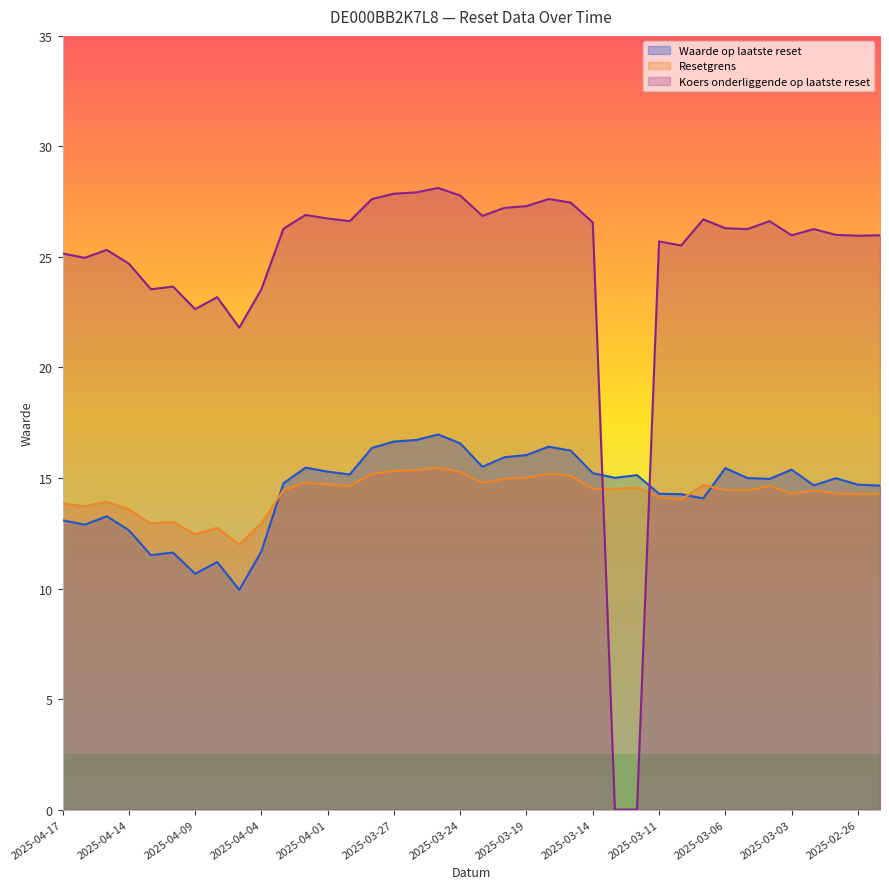

Which series has the widest spread of values?

Koers onderliggende op laatste reset